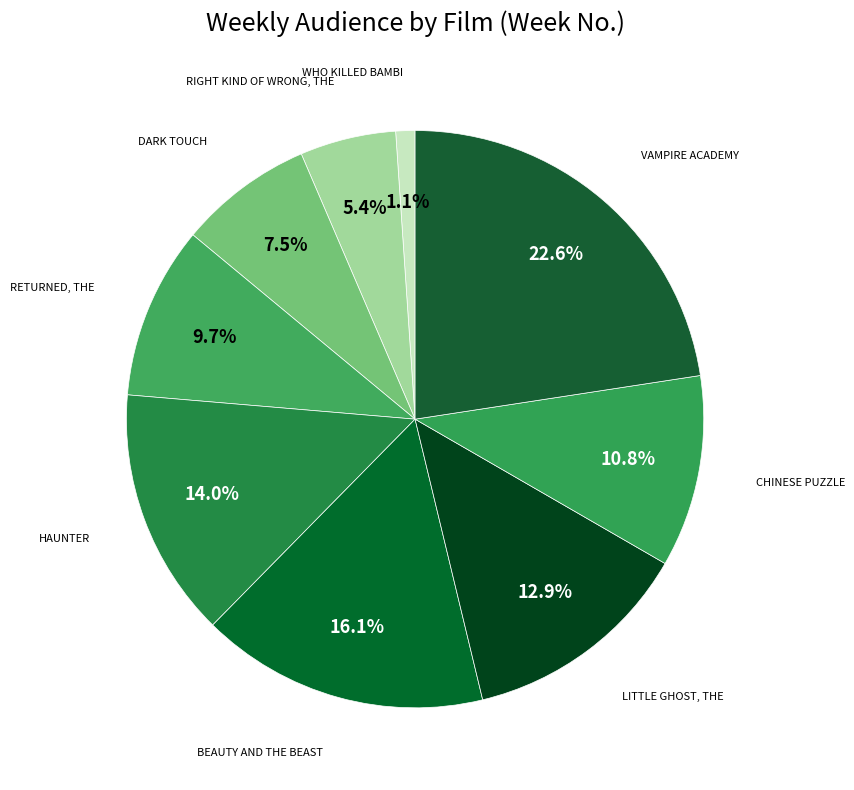

Rank the categories by value from highest to lowest.

VAMPIRE ACADEMY, BEAUTY AND THE BEAST, HAUNTER, LITTLE GHOST, THE, CHINESE PUZZLE, RETURNED, THE, DARK TOUCH, RIGHT KIND OF WRONG, THE, WHO KILLED BAMBI